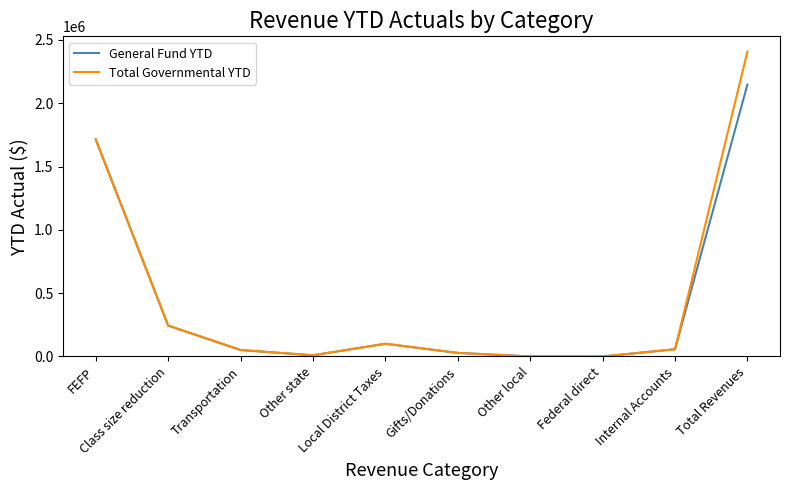

Is the value of General Fund YTD at Internal Accounts greater than the value of Total Governmental YTD at Class size reduction?

No